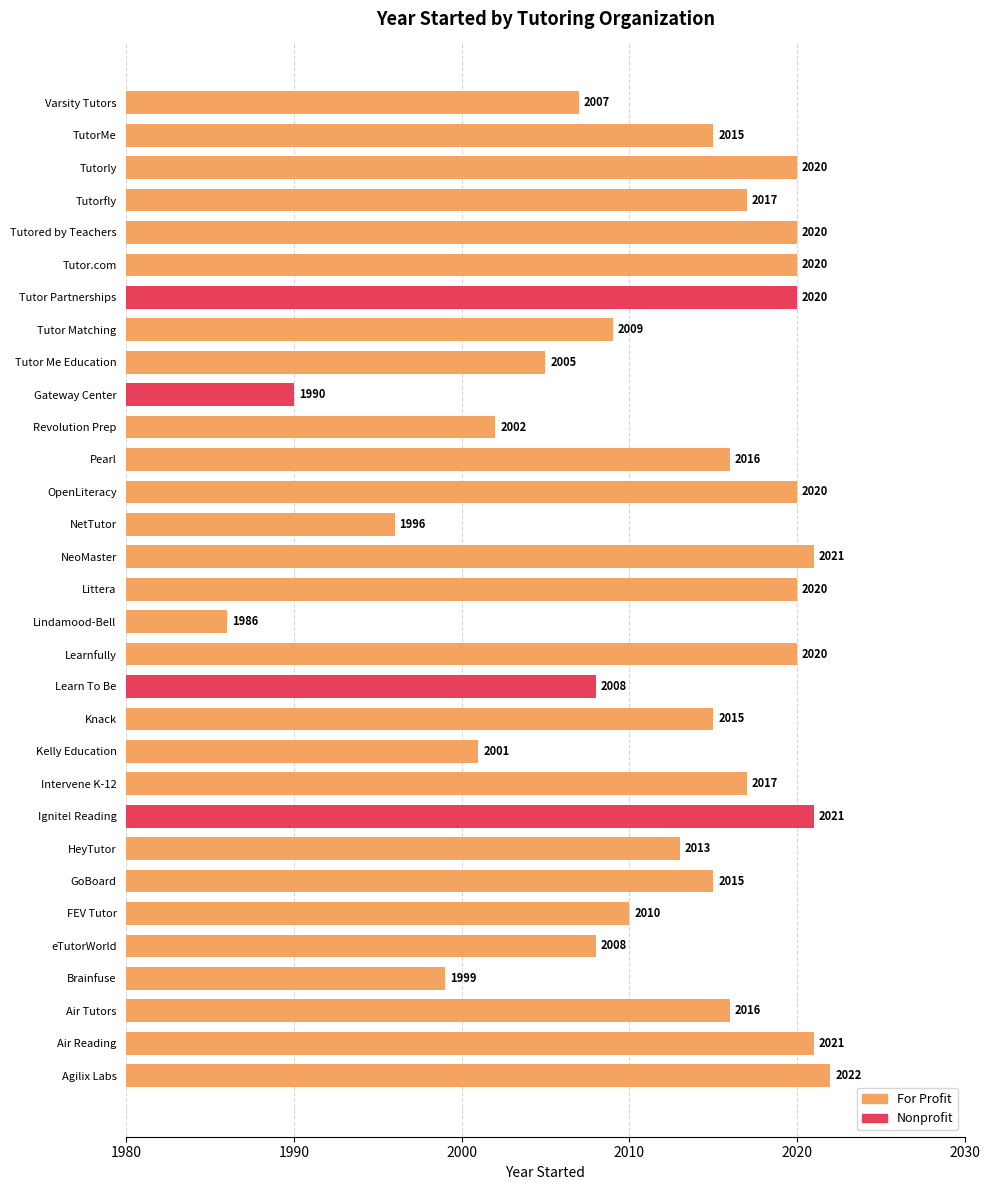

Is it true that the value at Agilix Labs is 2022?

True